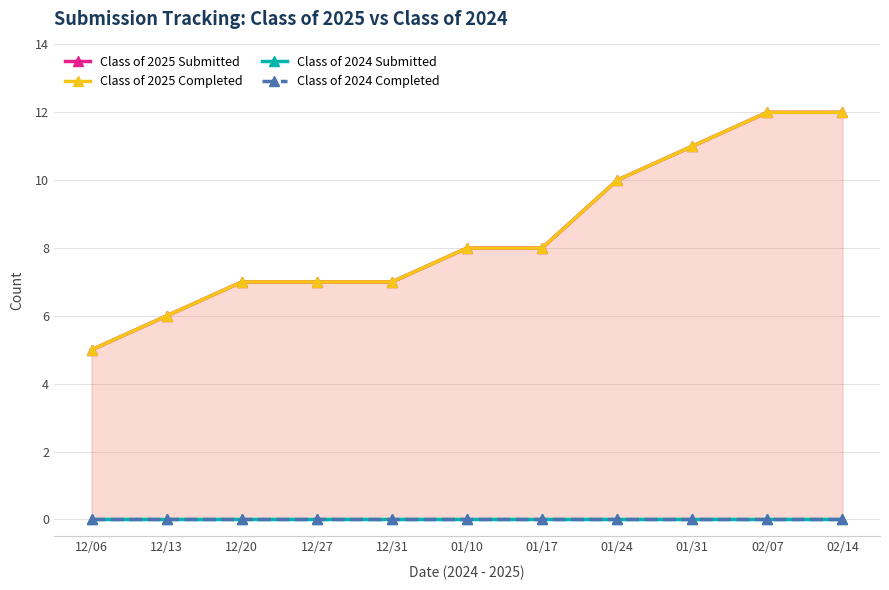

What is the difference between the highest and lowest values at 01/31?

11